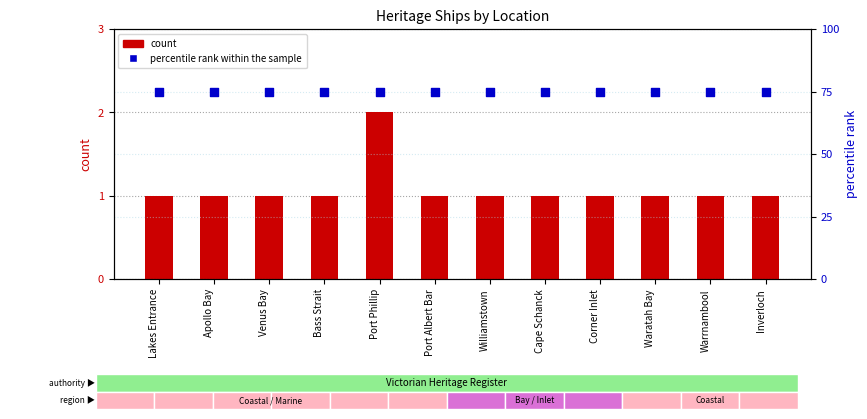

What are all the series names shown in the legend?

count, percentile rank within the sample